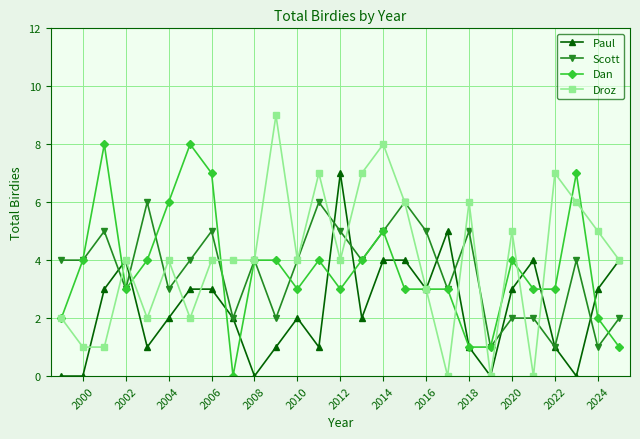

How many lines are shown in the chart?

4